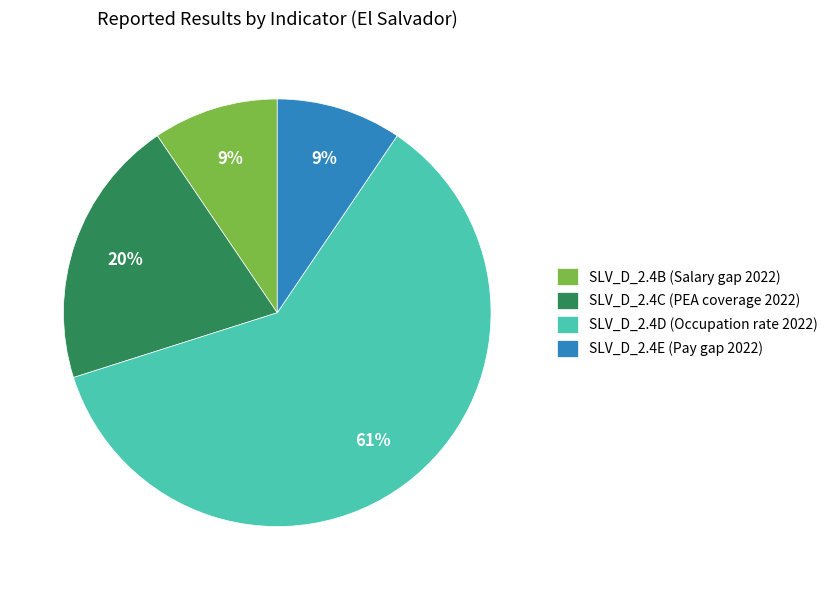

What is the ratio of the value at SLV_D_2.4B (Salary gap 2022) to the value at SLV_D_2.4E (Pay gap 2022)?

1.0